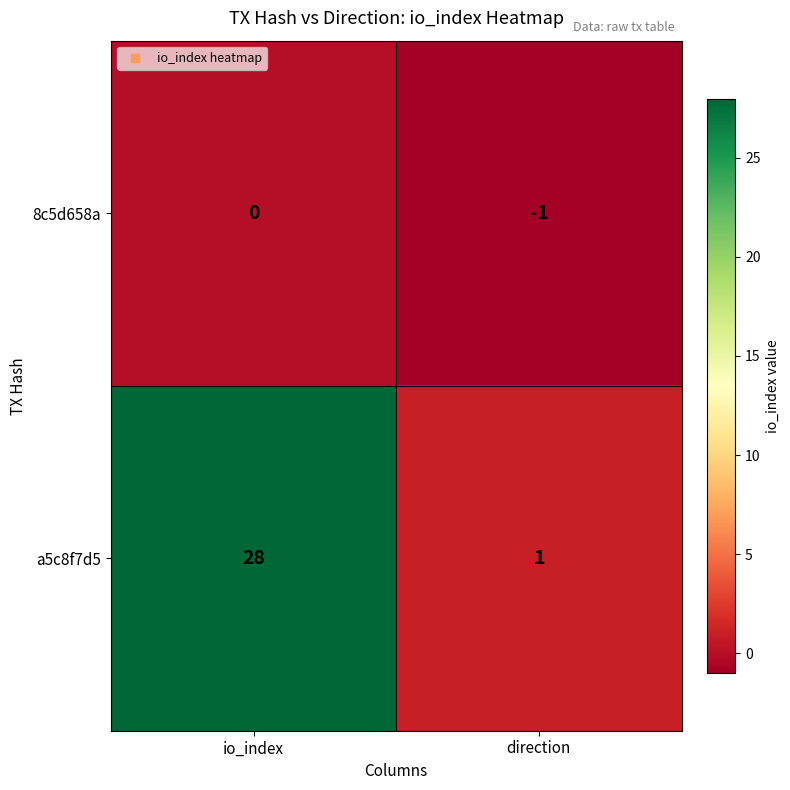

How many data points does each series have?

2